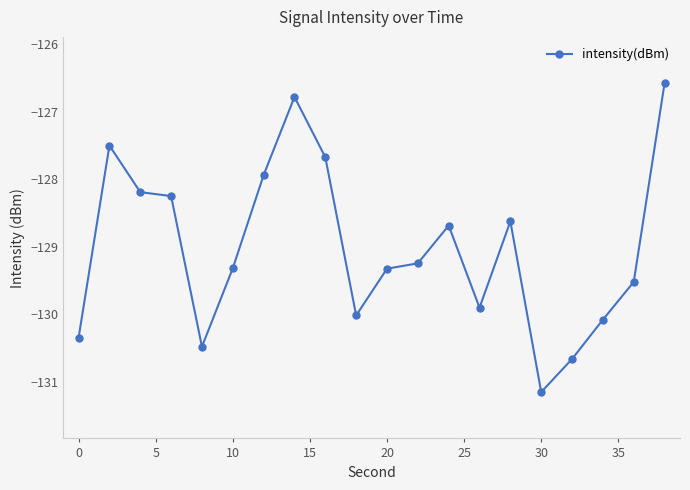

Is this an area chart (filled region under the line)?

No